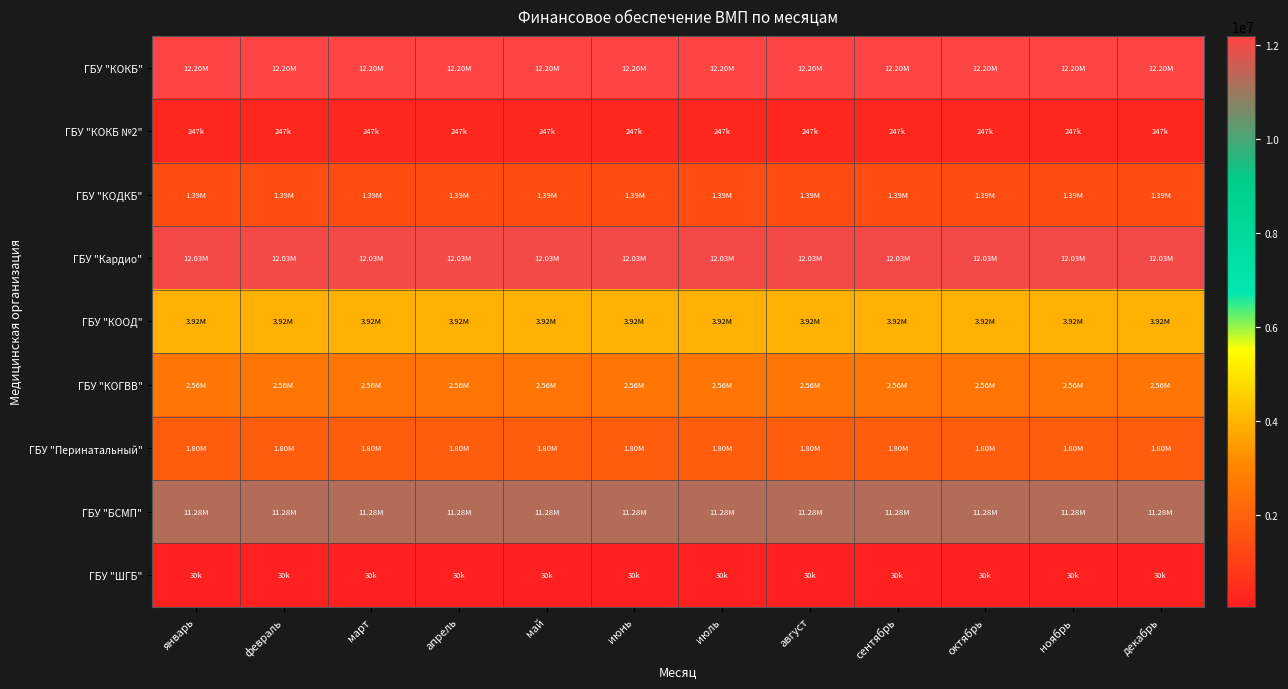

List the series in order of their peak value, lowest first.

ГБУ "ШГБ", ГБУ "КОКБ №2", ГБУ "КОДКБ", ГБУ "Перинатальный", ГБУ "КОГВВ", ГБУ "КООД", ГБУ "БСМП", ГБУ "Кардио", ГБУ "КОКБ"